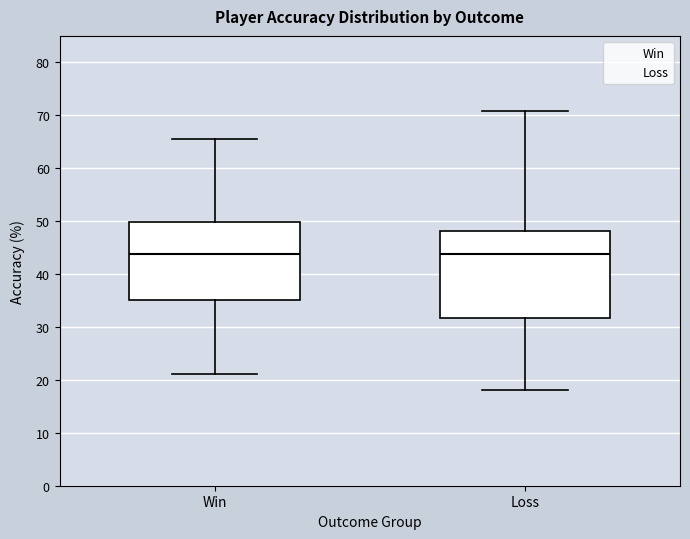

Where does the median line of the box for Loss sit on the y-axis? The values are not printed on the chart, so give them approximately, as read against the axis.

44